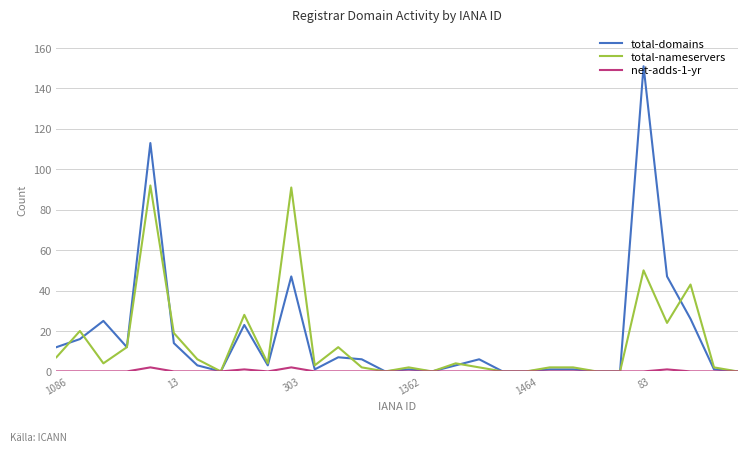

Which series has the largest range (max minus min)?

total-domains